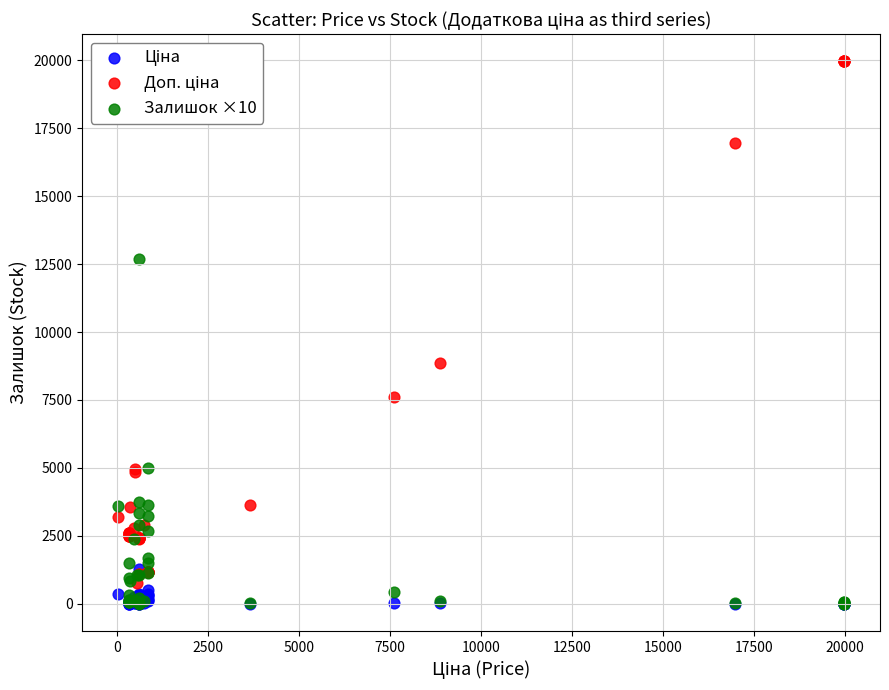

Across all series, what Y value is closest to 9982?

8856.7